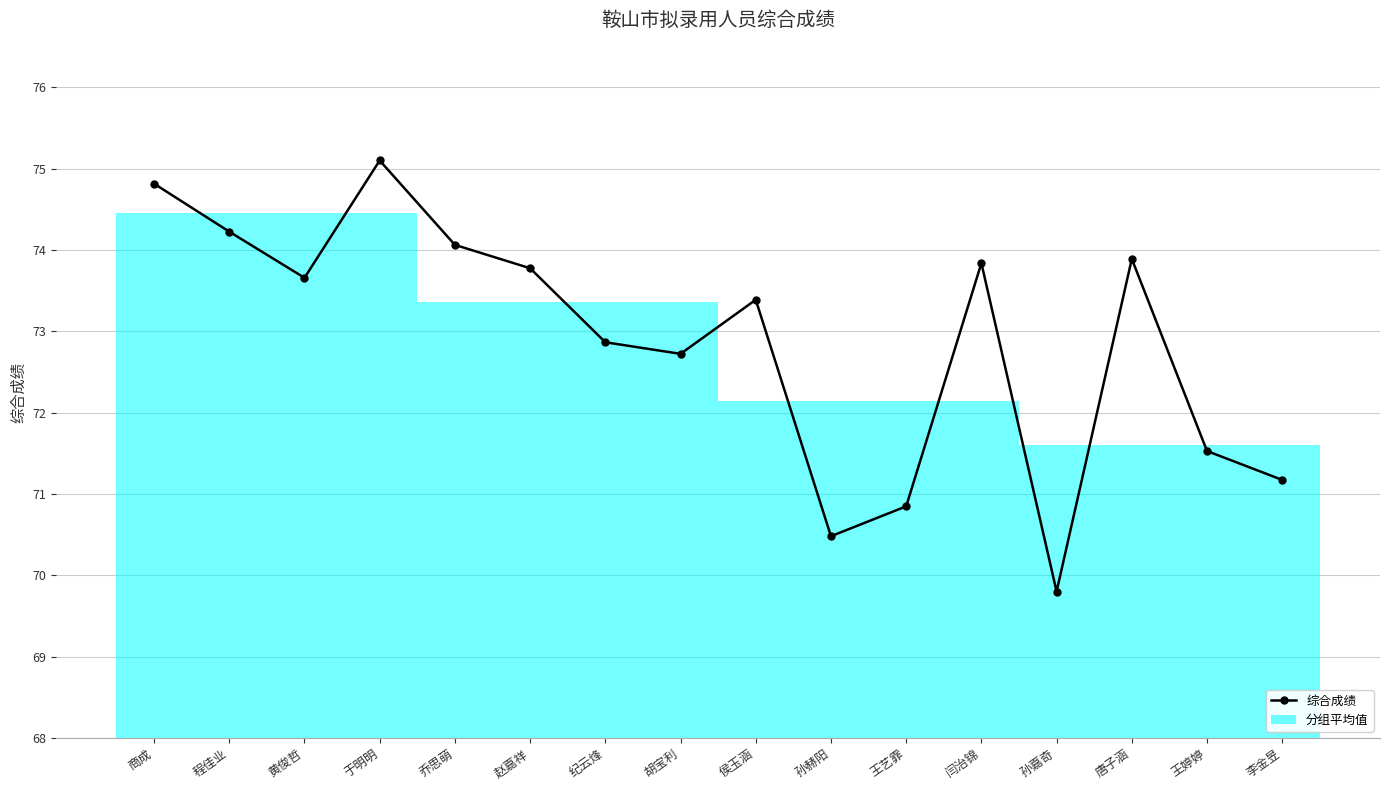

How many data points are less than 73?

7